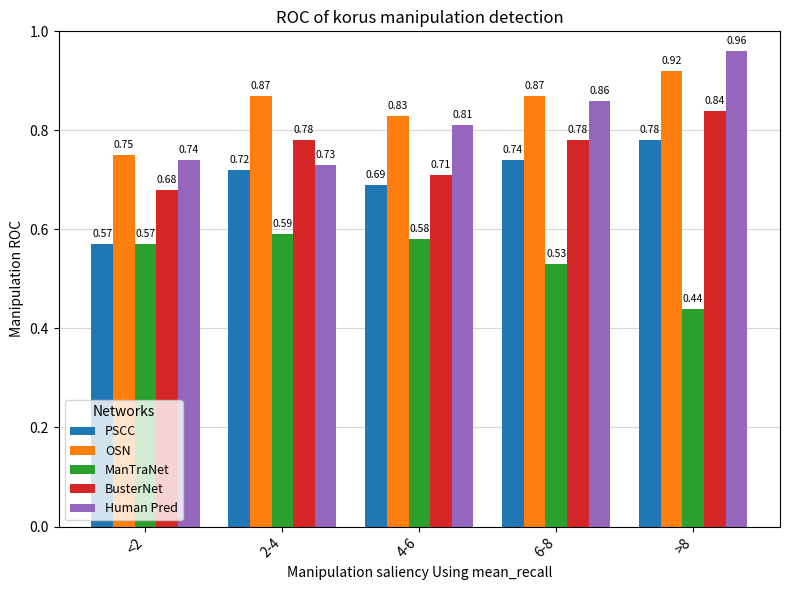

What is the difference between the maximum and minimum values in the PSCC series?

0.2